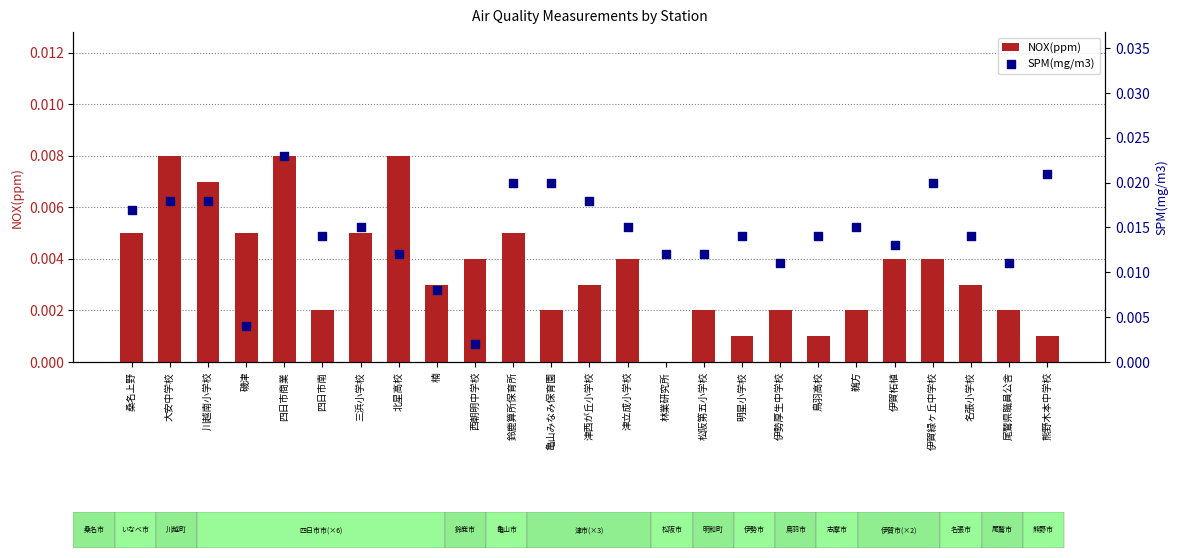

At how many categories does at least one series exceed 0?

25